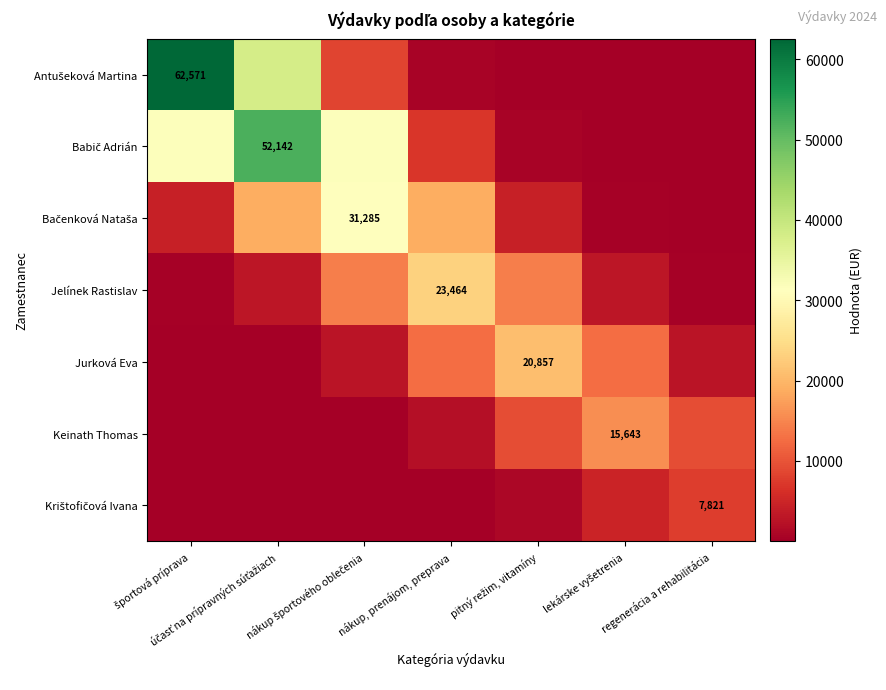

How many distinct data groups are displayed?

7